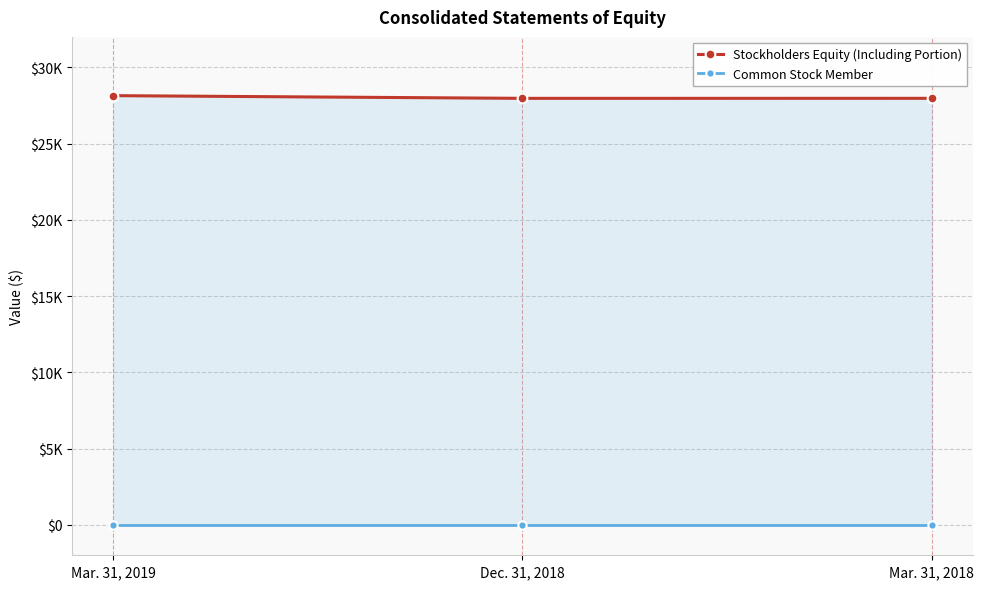

Rank the series by their maximum value, from lowest to highest.

Common Stock Member, Stockholders Equity (Including Portion)